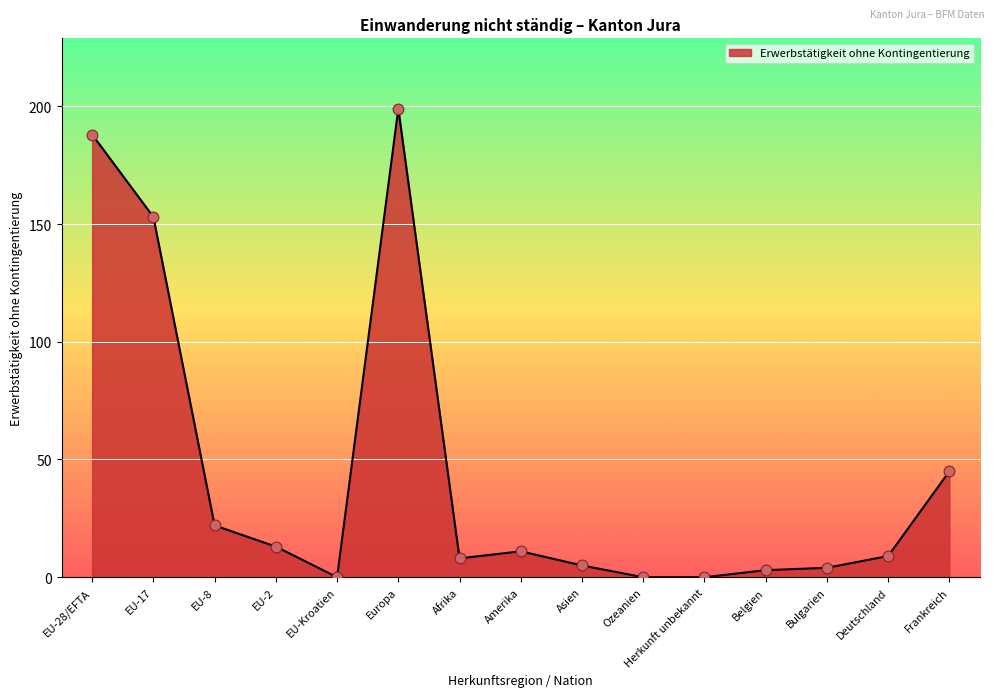

What is the ratio of the value at Afrika to the value at Deutschland?

0.9